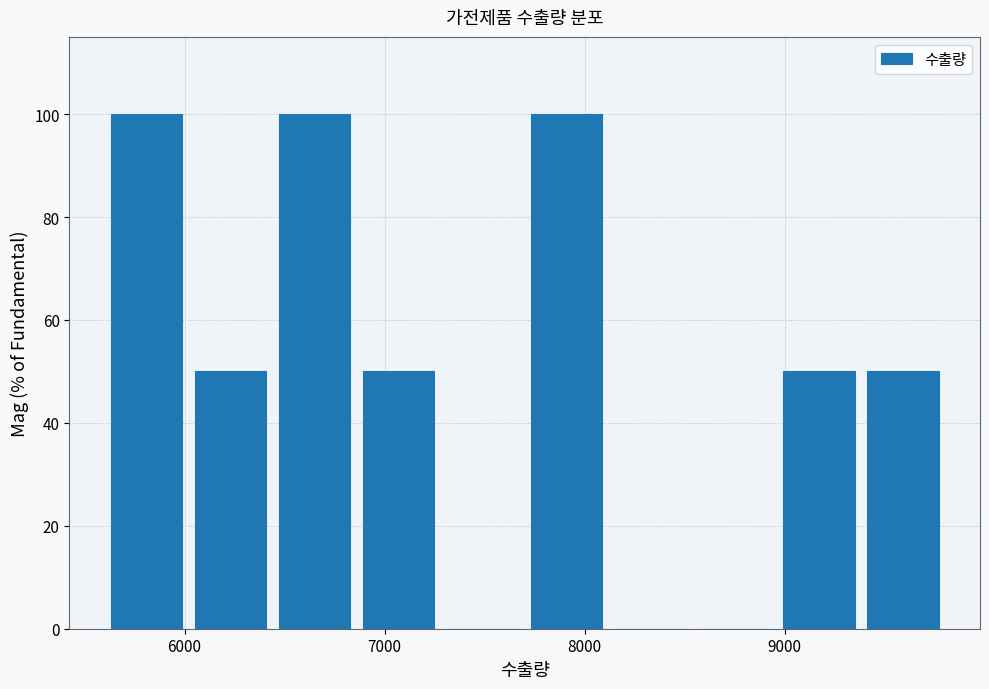

Reading left to right, list every bar in this chart as the range it spans on the x-axis followed by its height. Neither the bar edges nor the heights are printed on the chart, so give them approximately, as read against the axes.

5600 to 6020: 100
6020 to 6440: 50
6440 to 6860: 100
6860 to 7280: 50
7280 to 7700: 0
7700 to 8120: 100
8120 to 8540: 0
8540 to 8960: 0
8960 to 9380: 50
9380 to 9800: 50